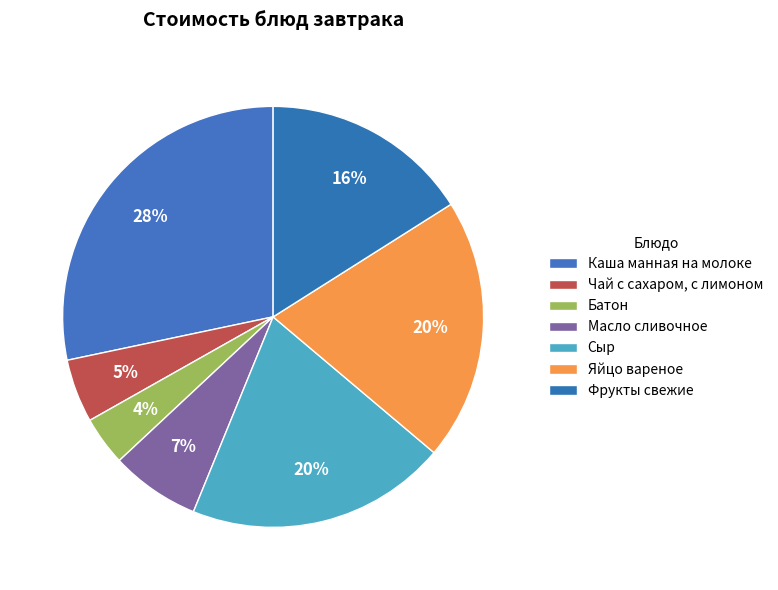

What is the ratio of the value at Батон to the value at Каша манная на молоке?

0.1